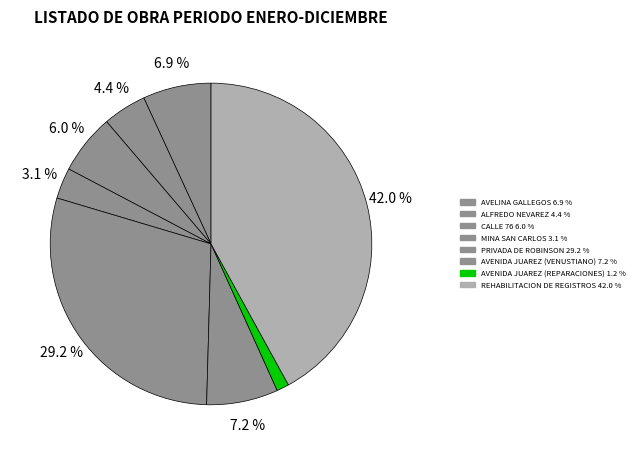

To the nearest percent, what percentage of the pie is PRIVADA DE ROBINSON?

29%